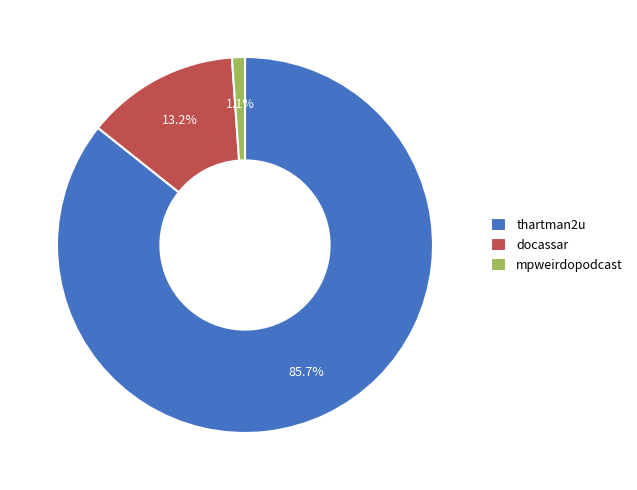

To the nearest percent, what is the difference between the largest and smallest slice percentages?

85%